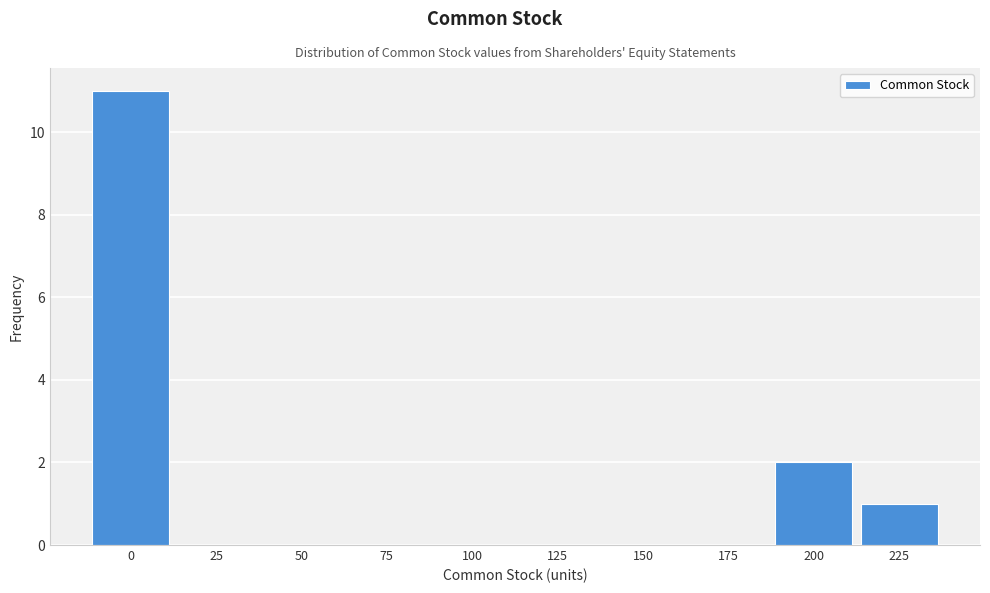

Reading left to right, list all the values displayed in this chart.

0=11	25=0	50=0	75=0	100=0	125=0	150=0	175=0	200=2	225=1